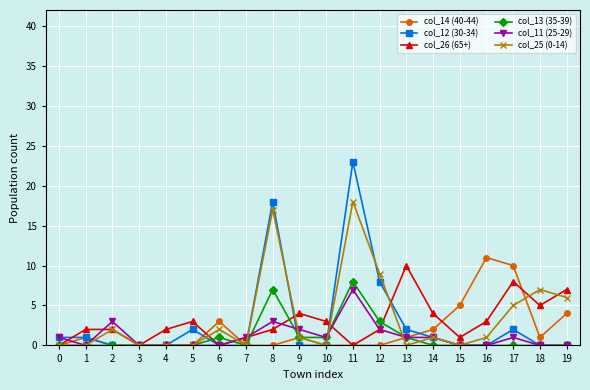

How many categories are shown in the chart?

20